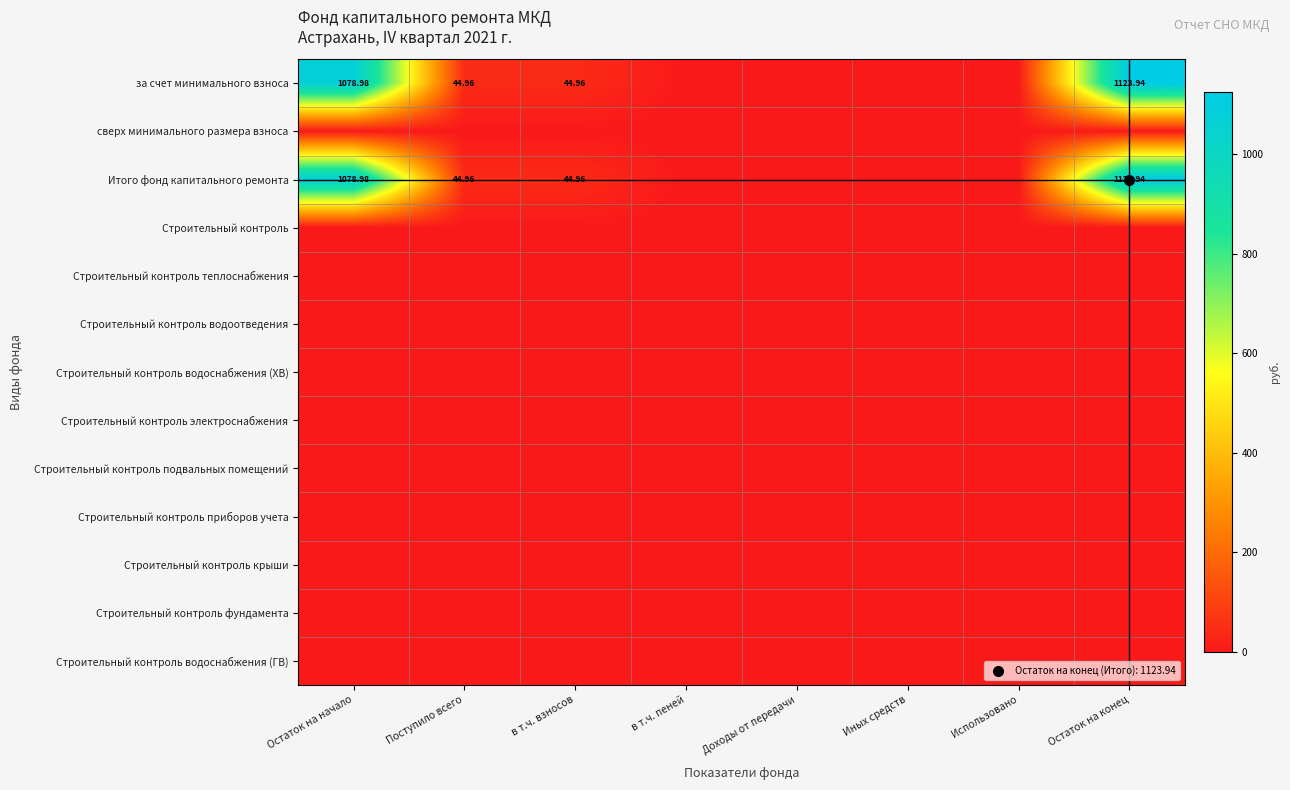

The value of за счет минимального взноса at Остаток на конец is 1123.9. True or false?

True